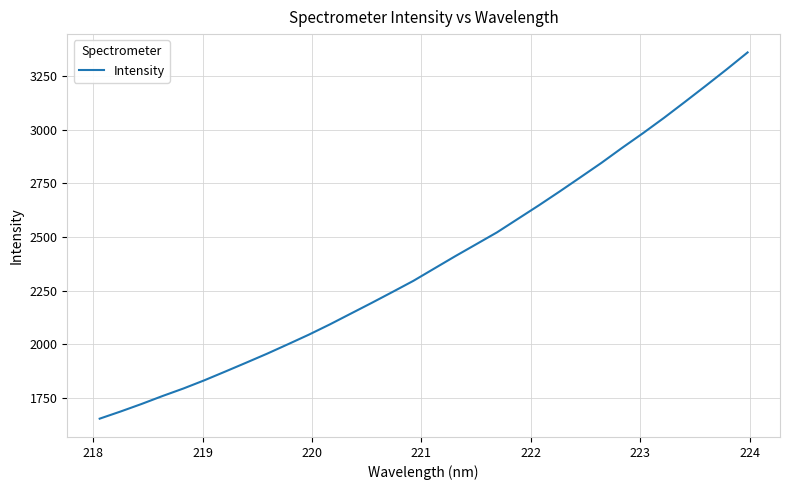

What is the average value?

2388.9